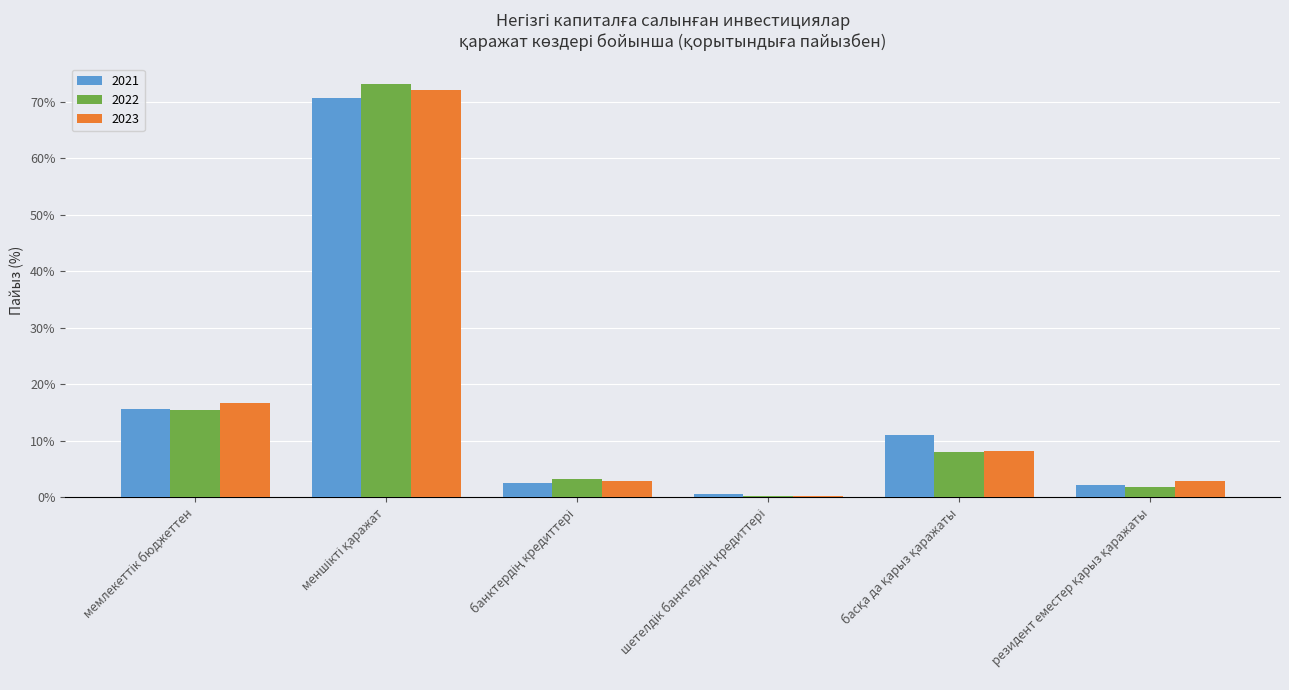

Which series has the largest range (max minus min)?

2022